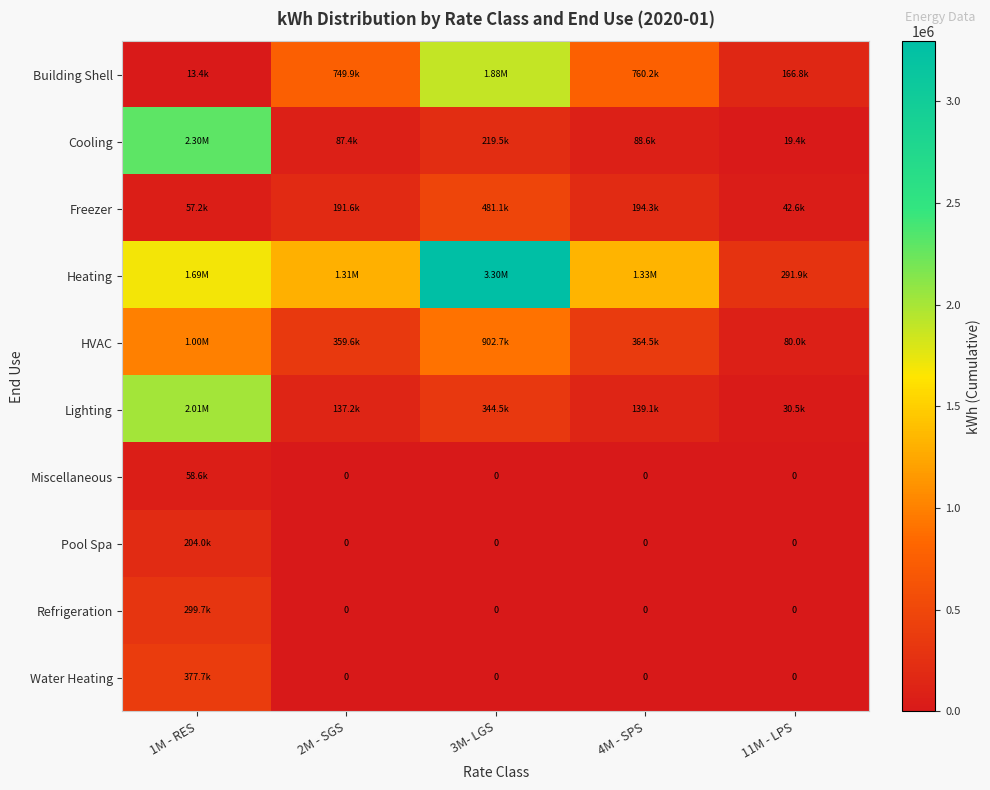

Where is HVAC nearest to the value 540519?

4M - SPS